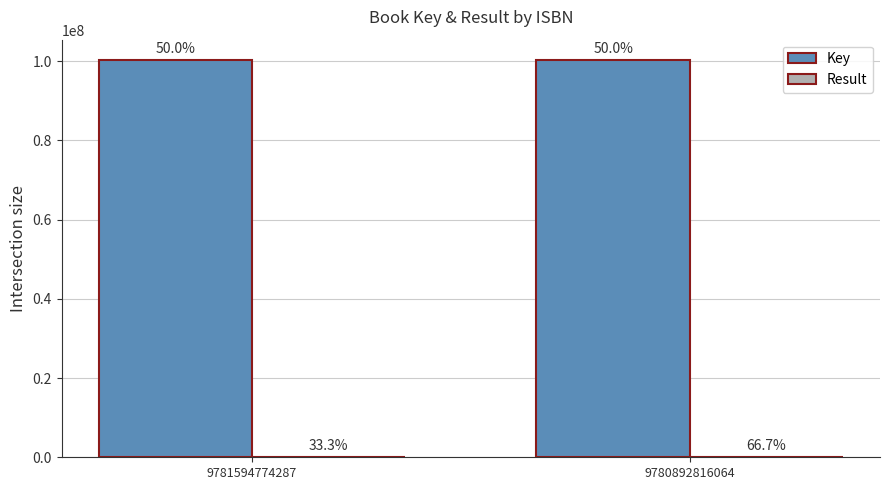

Reading left to right, transcribe all the data shown in this chart.

Key: 9781594774287=100433465	9780892816064=100428967
Result: 9781594774287=1	9780892816064=2